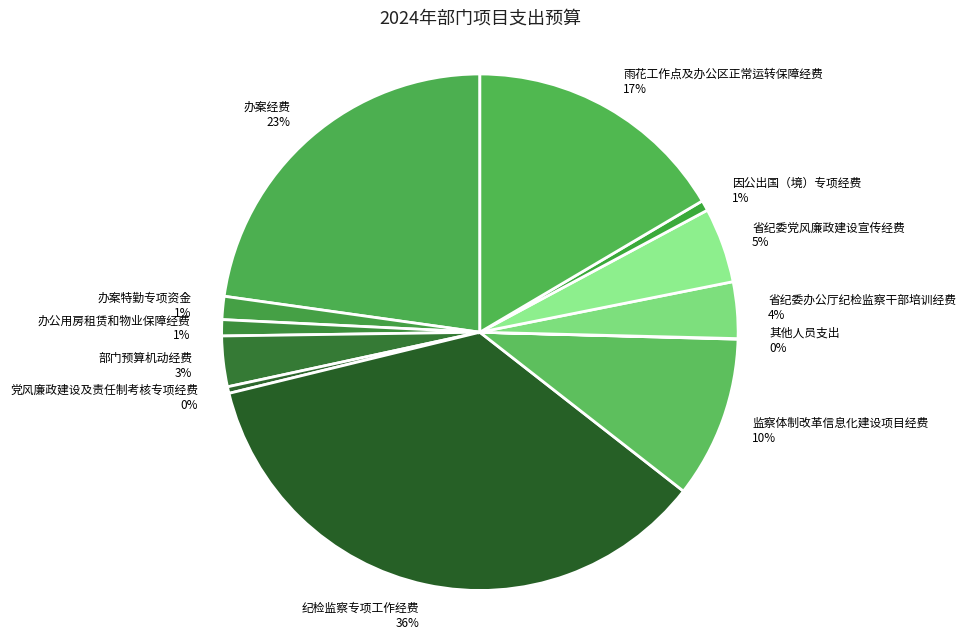

To the nearest percent, what is the difference between the largest and smallest slice percentages?

36%